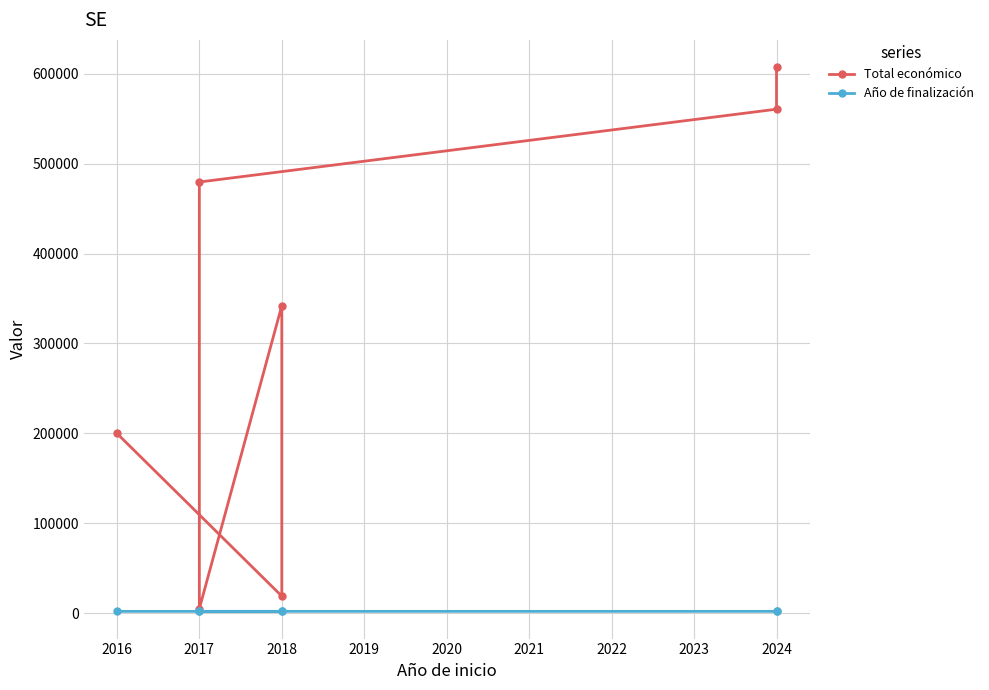

Count the number of categories in the chart.

7